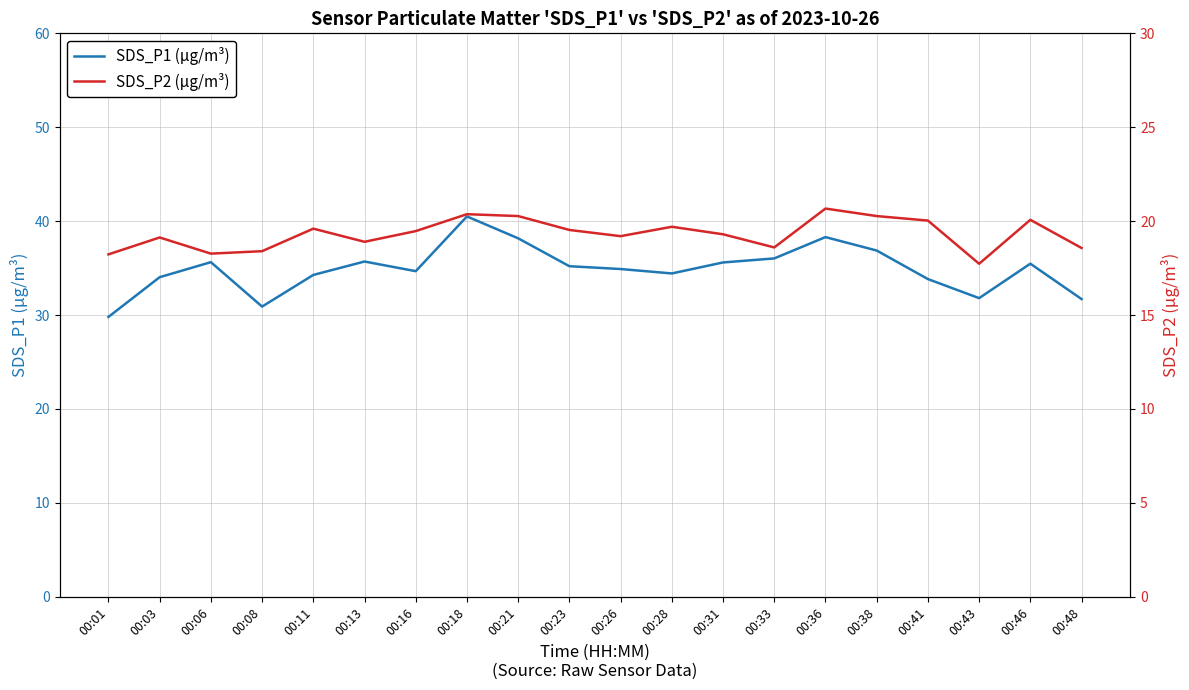

Reading left to right, transcribe all the data shown in this chart.

SDS_P1 (µg/m³): 29.8	34.0	35.6	30.9	34.3	35.7	34.7	40.5	38.2	35.2	34.9	34.4	35.6	36.0	38.3	36.9	33.8	31.8	35.5	31.7
SDS_P2 (µg/m³): 18.2	19.1	18.3	18.4	19.6	18.9	19.5	20.4	20.3	19.5	19.2	19.7	19.3	18.6	20.7	20.3	20.0	17.7	20.1	18.6